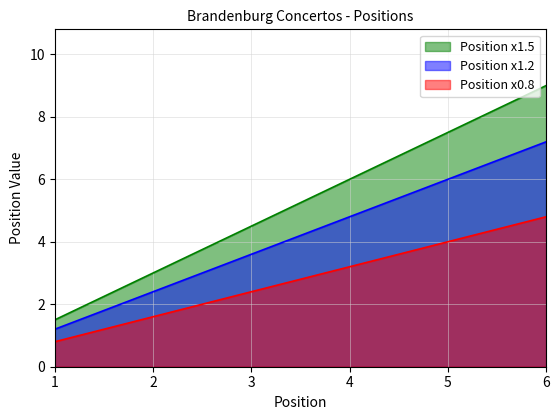

The value of Position x0.8 at 3 is 2.4. True or false?

True